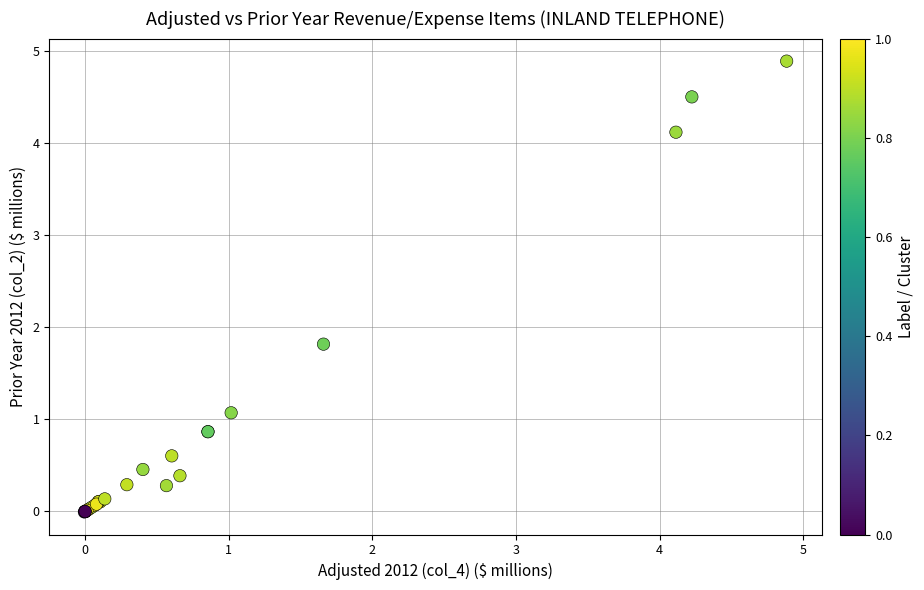

What Y value in the scatter plot is closest to 2?

1.8